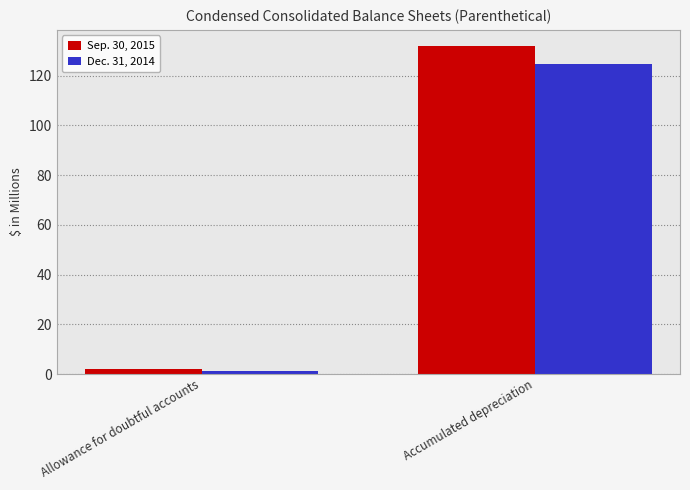

What is the sum of all Dec. 31, 2014 values?

125.9